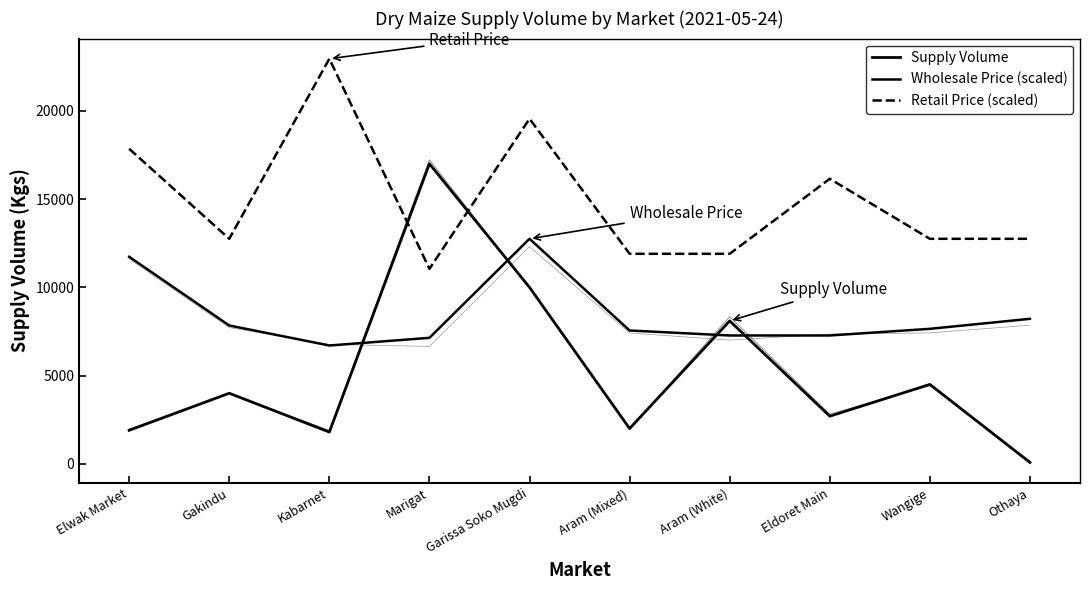

What is the spread (max minus min) of values at Othaya?

12671.0